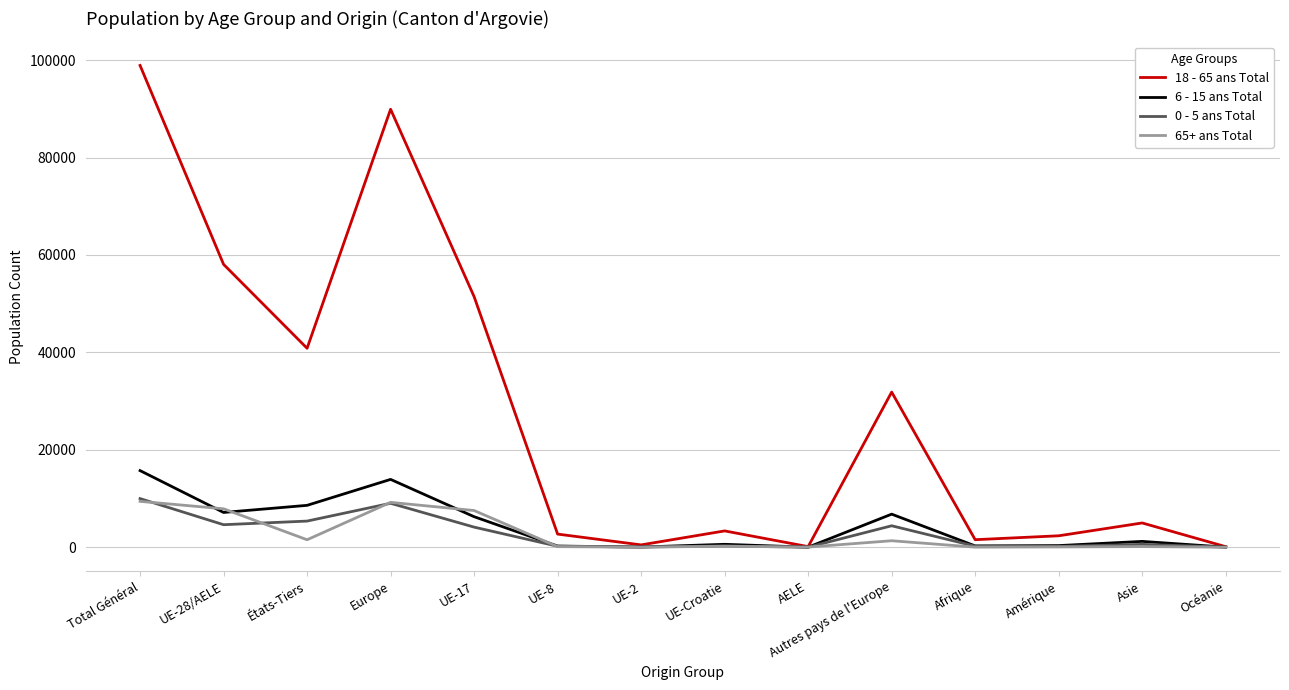

At which category does 0 - 5 ans Total reach its first local peak?

Europe